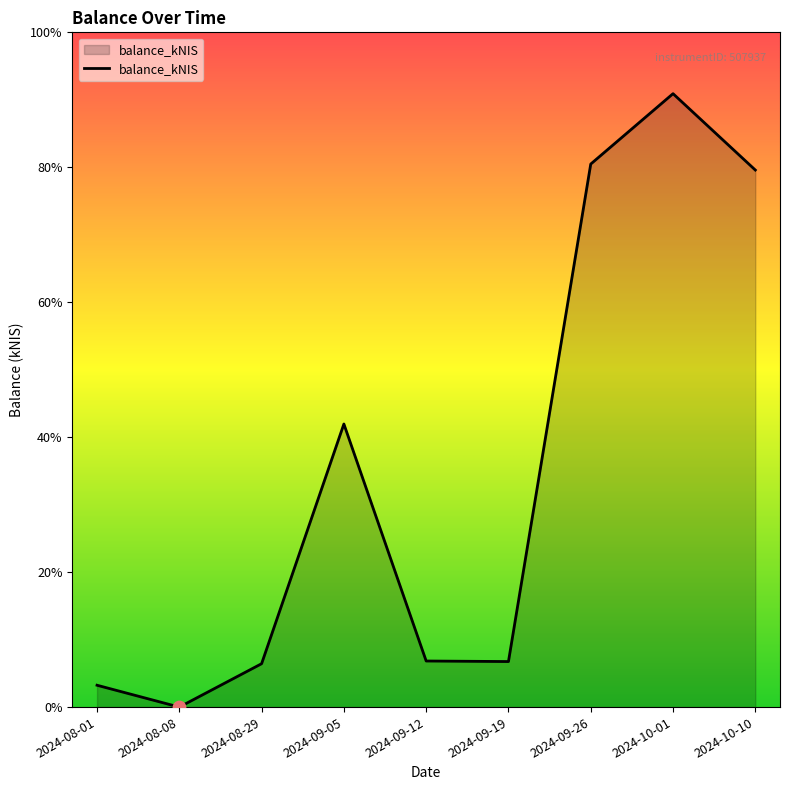

Approximately how many times larger is the value at 2024-10-01 compared to 2024-09-05?

2.2